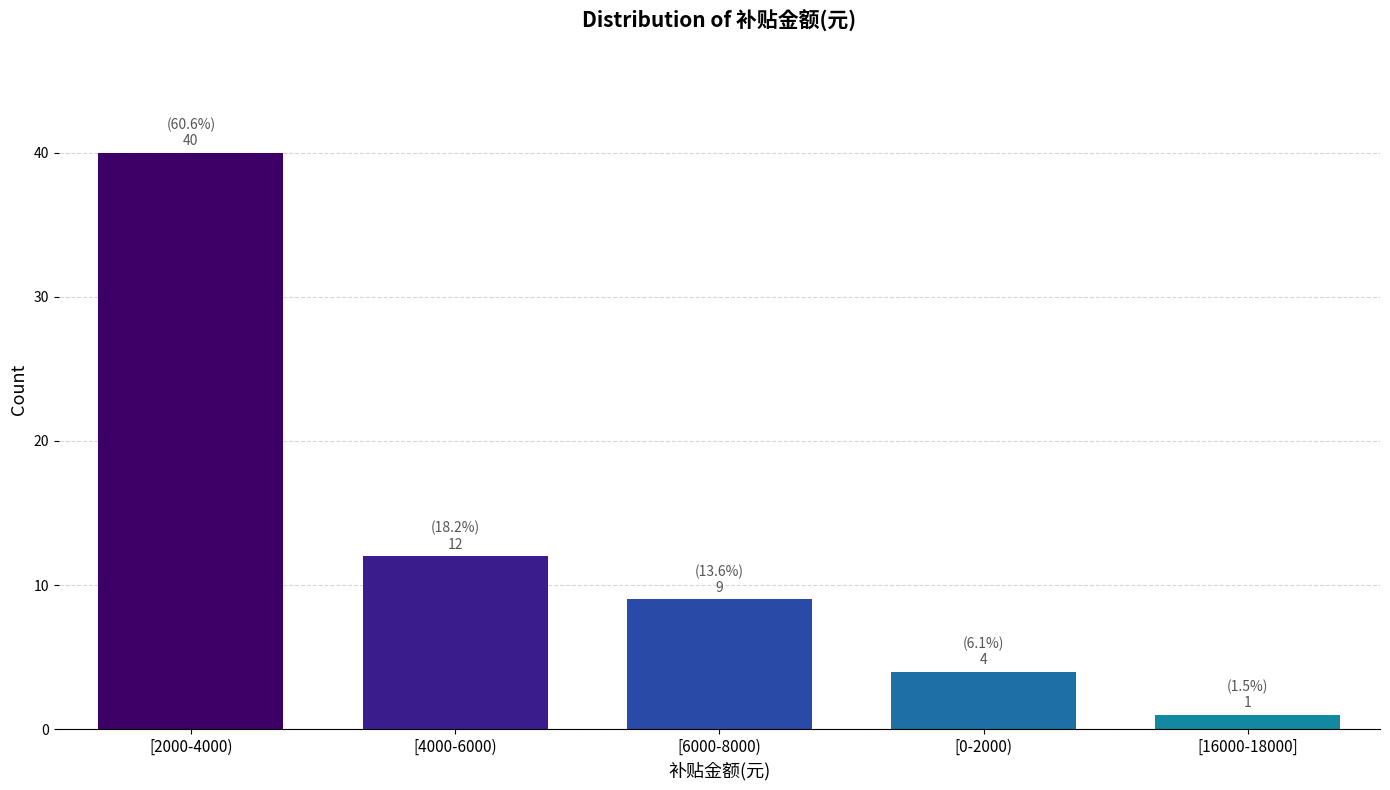

Reading left to right, extract all data points from this chart.

40	12	9	4	1